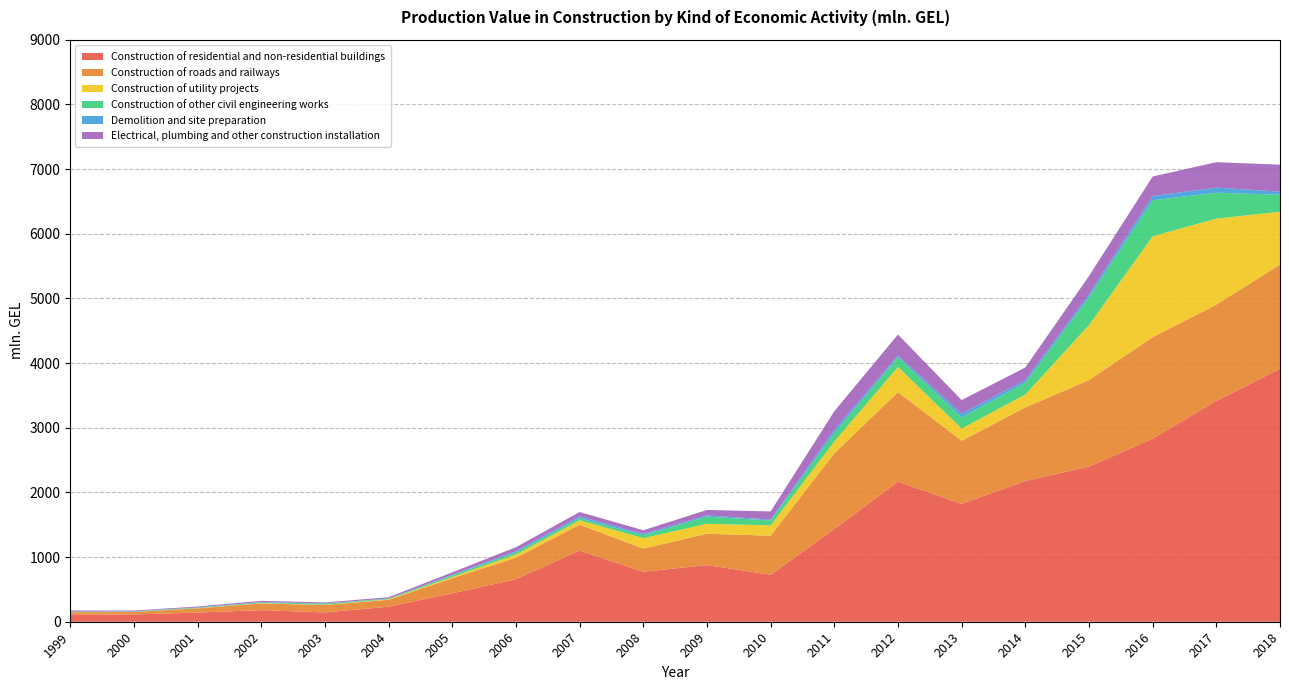

Reading left to right, what are all the values shown in this chart?

Construction of residential and non-residential buildings: 1999=105.0	2000=113.0	2001=141.4	2002=179.4	2003=144.4	2004=231.9	2005=439.8	2006=658.0	2007=1100.4	2008=773.0	2009=876.0	2010=726.2	2011=1432.4	2012=2165.7	2013=1823.4	2014=2175.3	2015=2399.1	2016=2829.5	2017=3416.6	2018=3911.6
Construction of roads and railways: 1999=40.7	2000=37.5	2001=65.8	2002=103.6	2003=113.4	2004=107.3	2005=233.1	2006=332.4	2007=400.4	2008=358.3	2009=484.5	2010=604.2	2011=1172.5	2012=1385.7	2013=975.2	2014=1139.0	2015=1337.6	2016=1571.3	2017=1487.5	2018=1612.0
Construction of utility projects: 1999=1.2	2000=1.4	2001=2.9	2002=4.4	2003=5.5	2004=7.8	2005=19.7	2006=48.8	2007=67.7	2008=161.8	2009=154.0	2010=160.4	2011=181.3	2012=388.1	2013=188.3	2014=199.6	2015=850.3	2016=1559.2	2017=1329.7	2018=816.2
Construction of other civil engineering works: 1999=5.9	2000=5.8	2001=8.3	2002=11.7	2003=16.3	2004=9.5	2005=25.0	2006=32.6	2007=32.3	2008=43.8	2009=110.2	2010=75.3	2011=130.6	2012=150.8	2013=171.6	2014=182.6	2015=430.4	2016=557.1	2017=401.3	2018=263.2
Demolition and site preparation: 1999=1.3	2000=3.5	2001=3.8	2002=4.6	2003=5.4	2004=3.1	2005=7.0	2006=21.2	2007=27.3	2008=22.1	2009=19.7	2010=13.7	2011=51.7	2012=26.1	2013=57.6	2014=41.4	2015=44.2	2016=66.3	2017=78.4	2018=48.2
Electrical, plumbing and other construction installation: 1999=19.2	2000=12.3	2001=13.5	2002=19.5	2003=13.6	2004=19.6	2005=39.3	2006=59.4	2007=68.4	2008=55.7	2009=83.8	2010=126.0	2011=286.4	2012=325.1	2013=211.3	2014=193.6	2015=284.6	2016=301.2	2017=393.1	2018=416.6